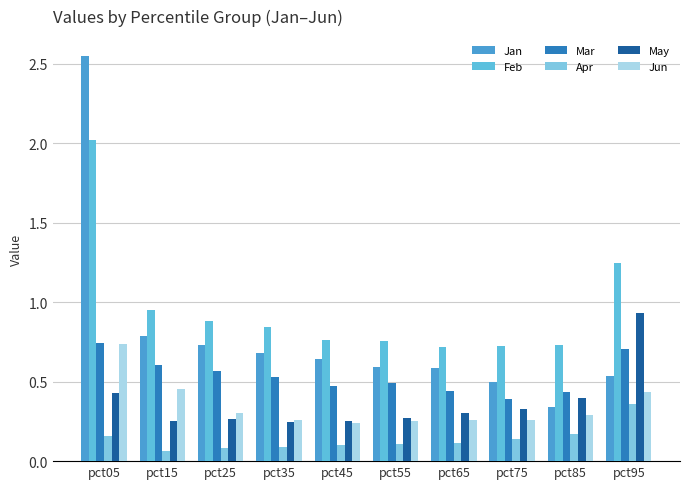

How many bars are there in each group?

6